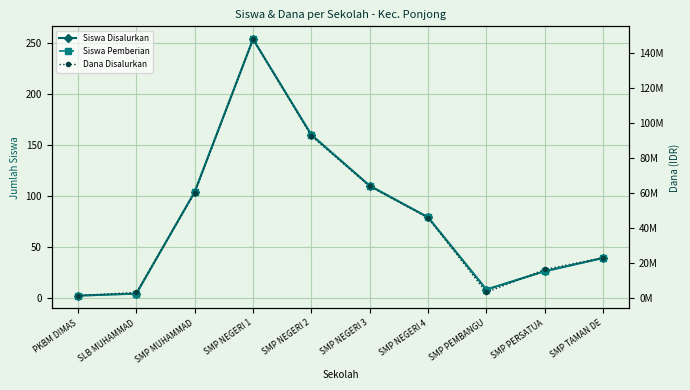

What is the label of the 10th point from the left?

SMP TAMAN DE